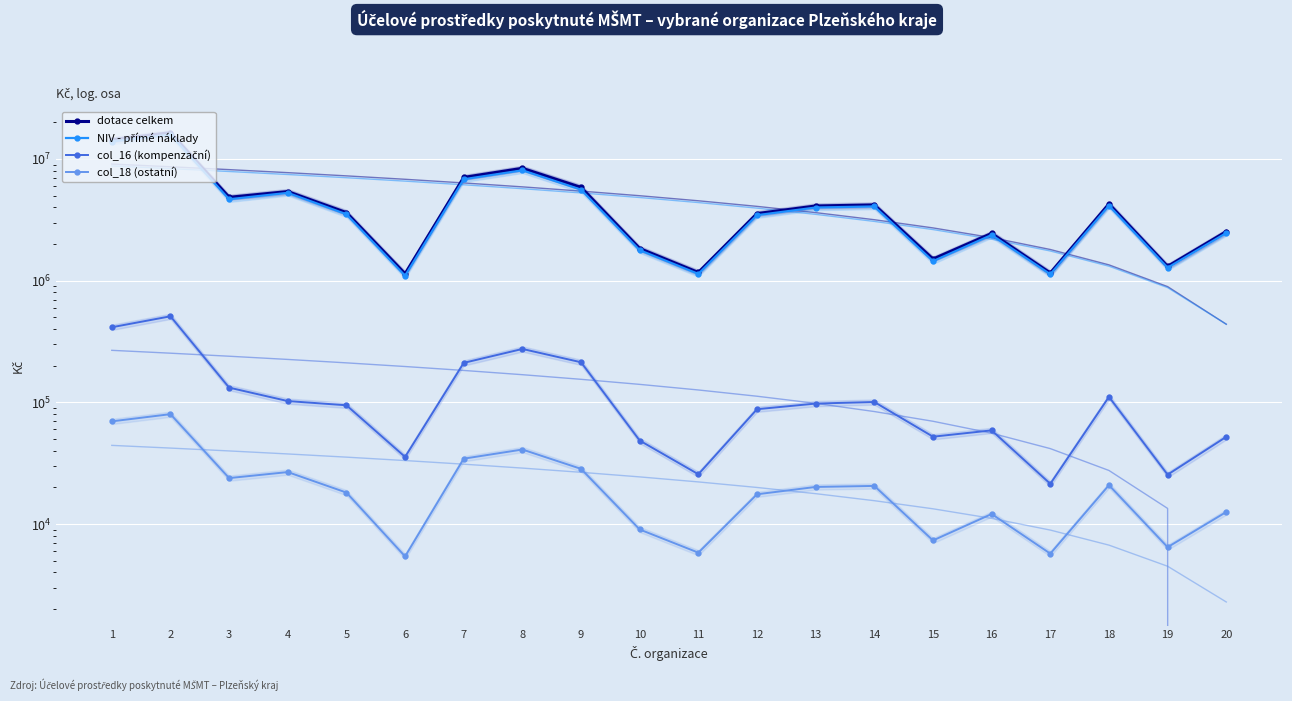

The col_18 (ostatní) series shows 36427 at 18. True or false?

False